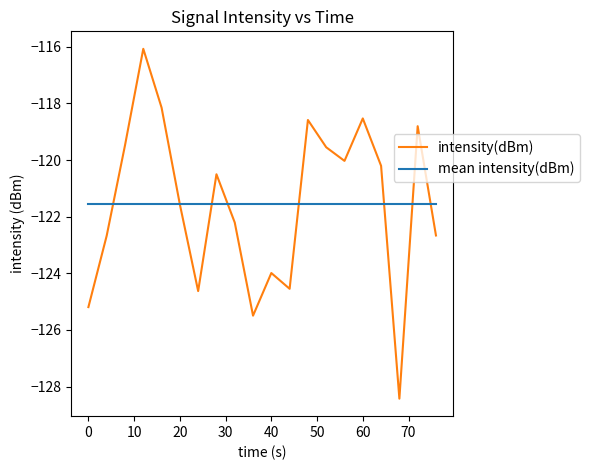

Which series ends up on top after the final intersection of intensity(dBm) and mean intensity(dBm)?

mean intensity(dBm)